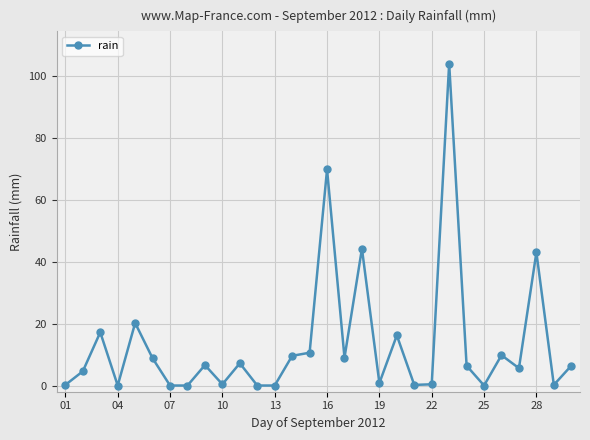

What is the value of the 2nd point from the left?

4.6